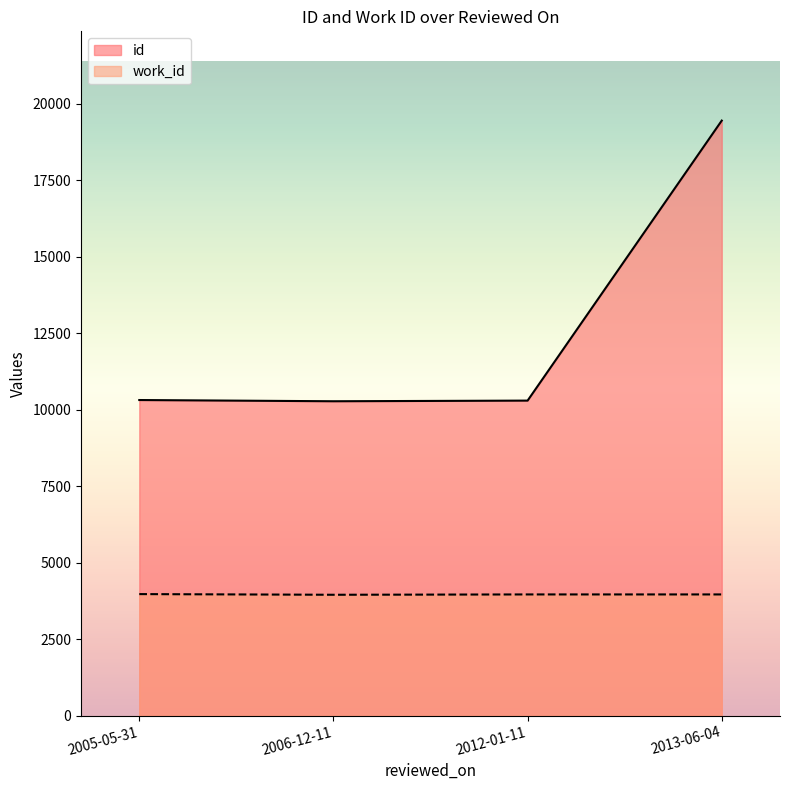

What is the maximum value for id?

19444